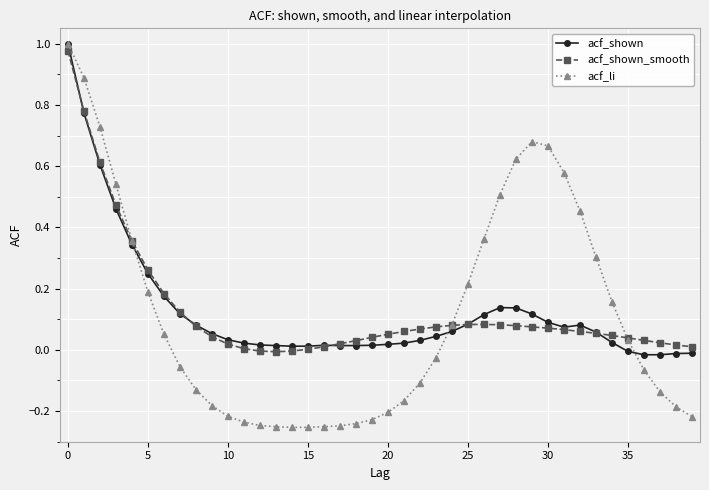

Which series has the widest spread of values?

acf_li